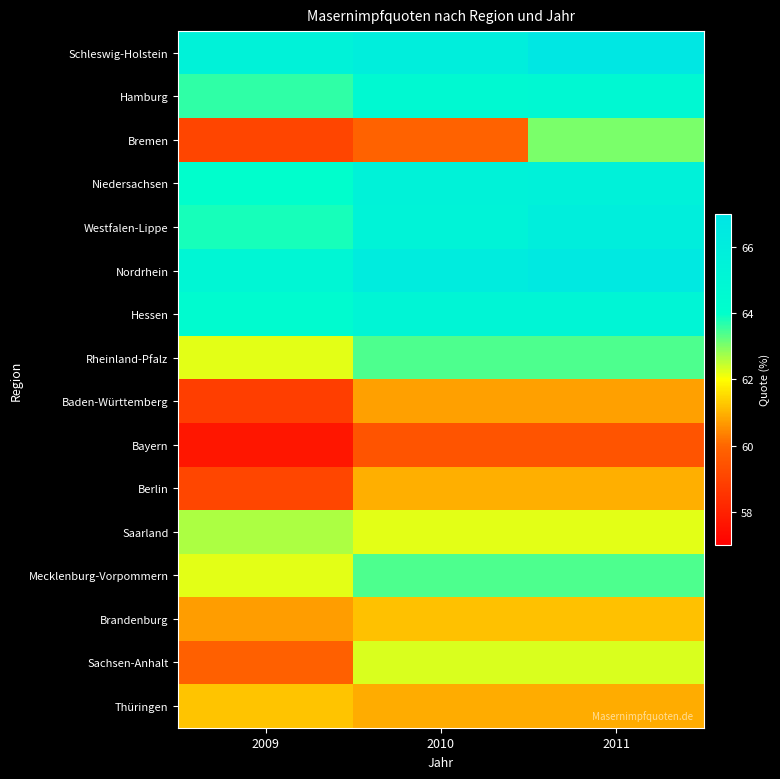

Reading right to left, list all the values displayed in this chart.

Schleswig-Holstein: 2011=66.8	2010=65.9	2009=65.5
Hamburg: 2011=64.8	2010=64.6	2009=63.6
Bremen: 2011=63.0	2010=59.9	2009=59.1
Niedersachsen: 2011=65.5	2010=65.5	2009=64.0
Westfalen-Lippe: 2011=65.9	2010=65.4	2009=63.8
Nordrhein: 2011=66.5	2010=66.1	2009=65.0
Hessen: 2011=65.1	2010=65.1	2009=64.4
Rheinland-Pfalz: 2011=63.4	2010=63.4	2009=62.2
Baden-Württemberg: 2011=60.8	2010=60.8	2009=58.9
Bayern: 2011=59.5	2010=59.5	2009=57.7
Berlin: 2011=61.0	2010=61.0	2009=59.1
Saarland: 2011=62.2	2010=62.2	2009=62.6
Mecklenburg-Vorpommern: 2011=63.4	2010=63.4	2009=62.2
Brandenburg: 2011=61.2	2010=61.2	2009=60.7
Sachsen-Anhalt: 2011=62.3	2010=62.3	2009=59.8
Thüringen: 2011=60.9	2010=60.9	2009=61.2